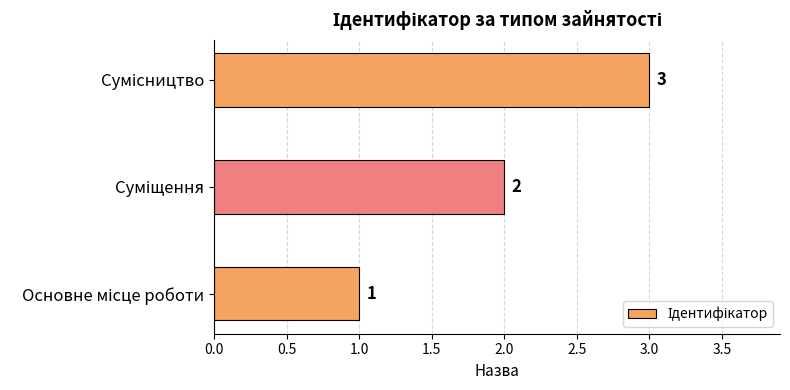

How many values are between 1 and 3?

3